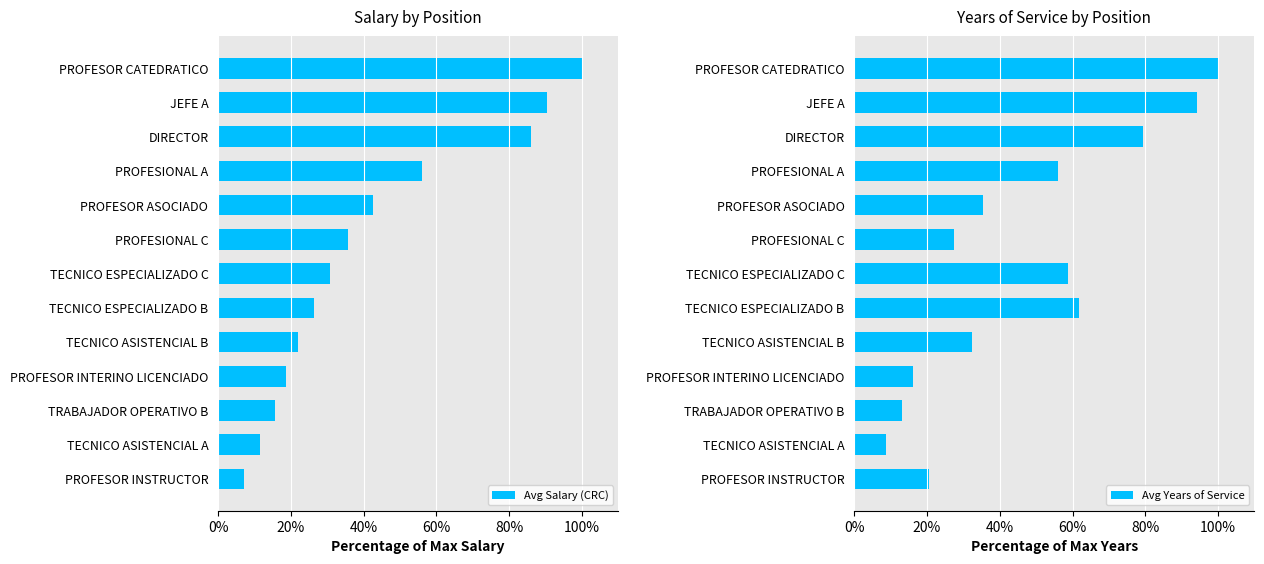

What is the sum of the Avg Salary (CRC) values at PROFESOR CATEDRATICO and TECNICO ESPECIALIZADO B?

126.5